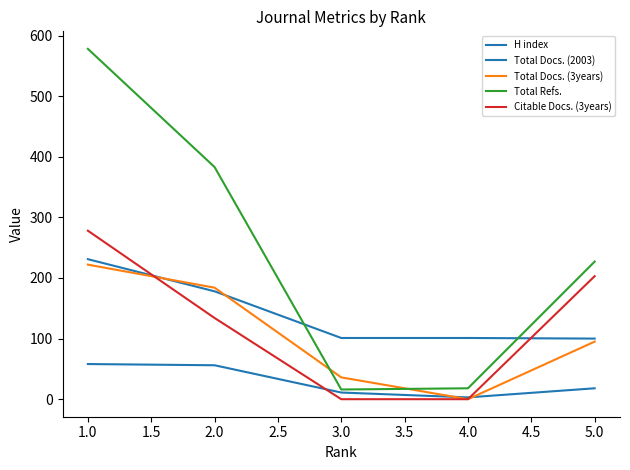

Is this an area chart (filled region under the line)?

No